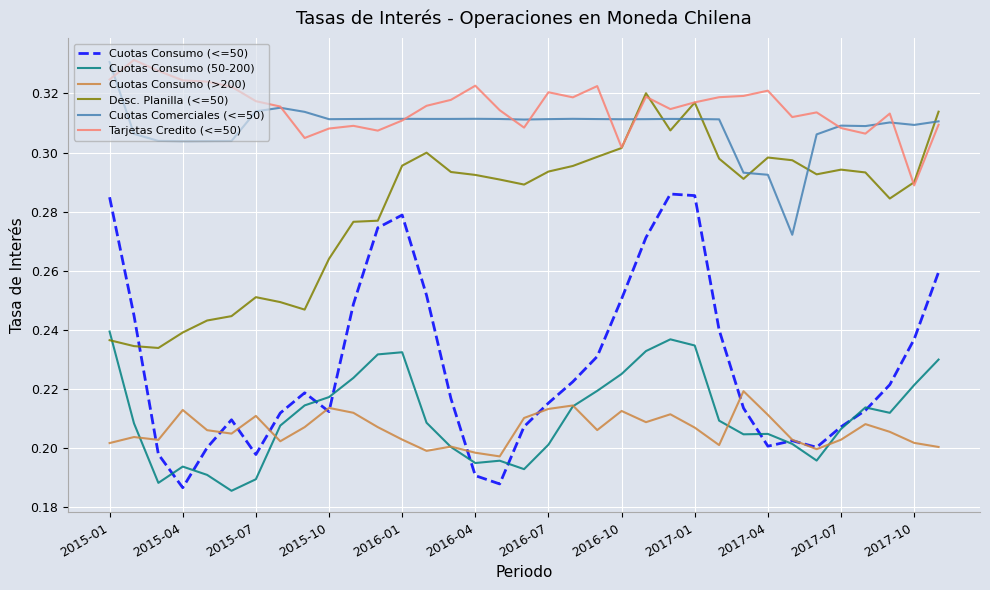

Which series has the largest range (max minus min)?

Cuotas Consumo (<=50)